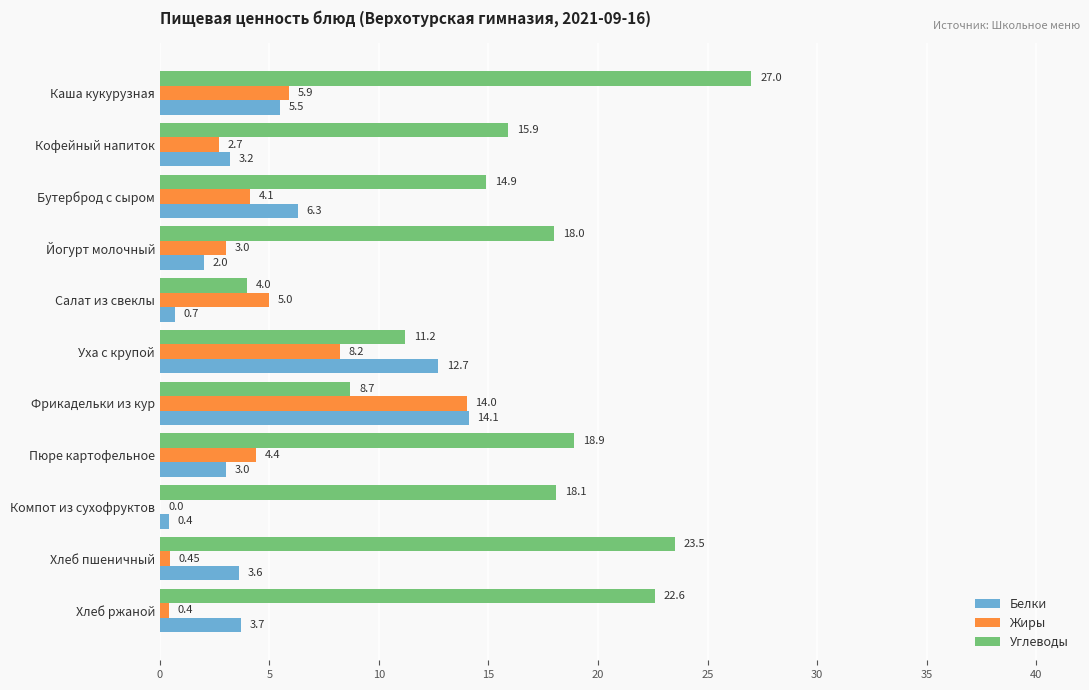

At which label is Углеводы closest to 15?

Бутерброд с сыром